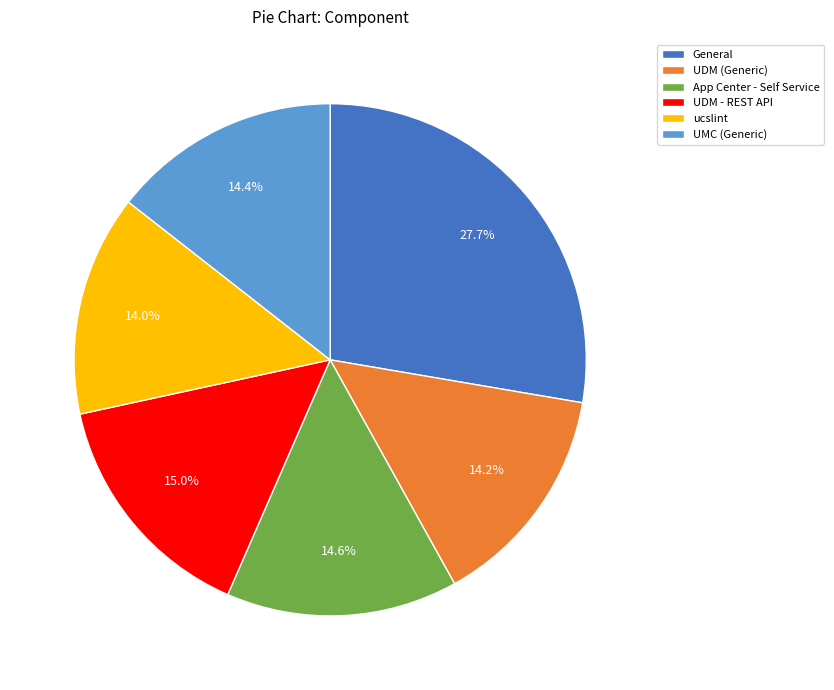

What is the largest slice in the pie chart?

General